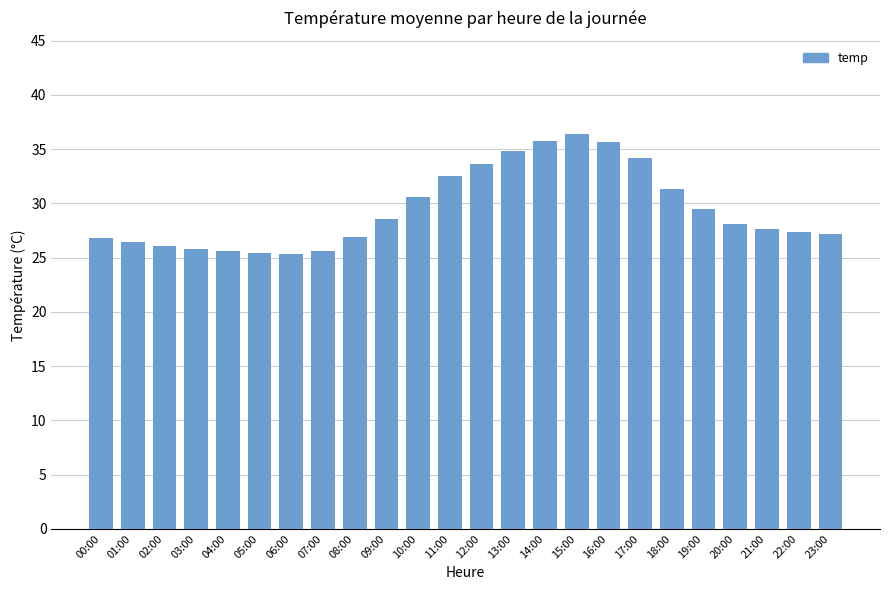

What is the sum of all values?

707.2